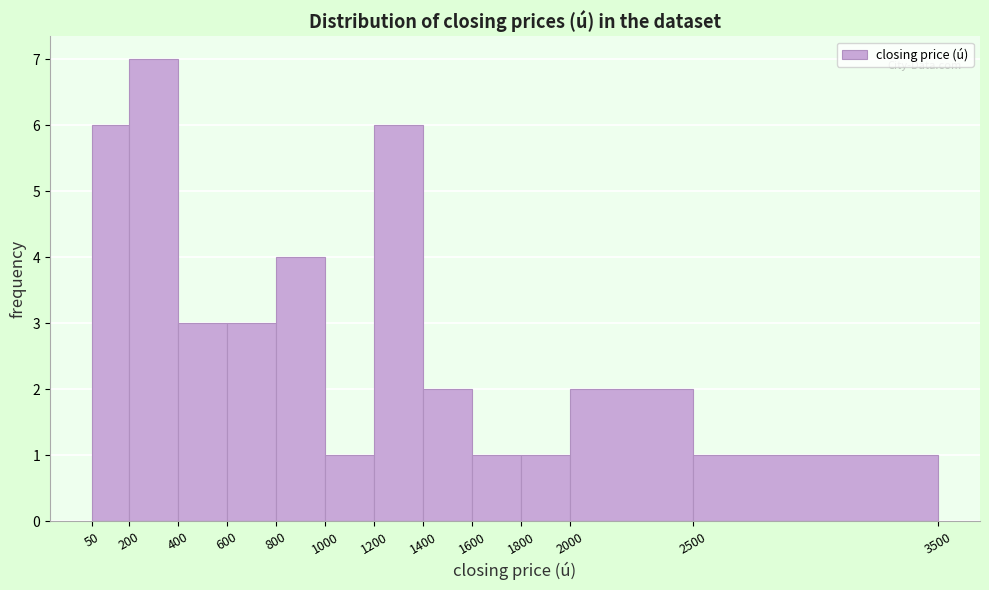

What is the height of the bar covering 800 to 1000 on the x-axis? The values are not printed on the chart, so give them approximately, as read against the axis.

4